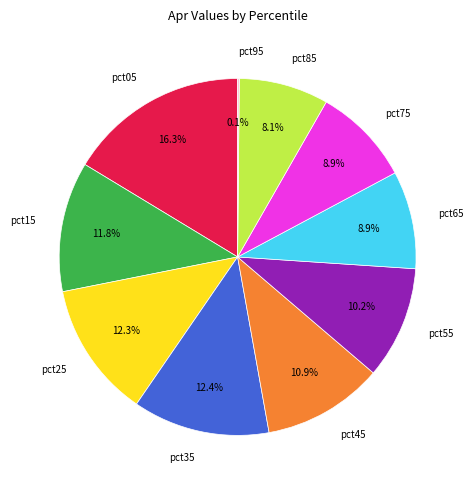

True or false: pct75 accounts for 20% of the total.

False